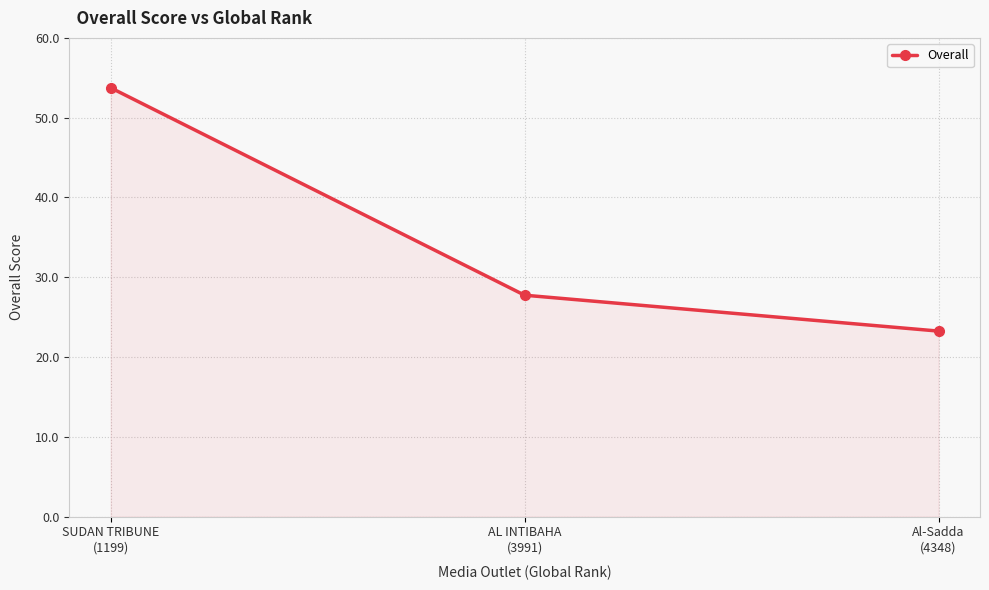

What is the maximum value shown in the chart?

53.8